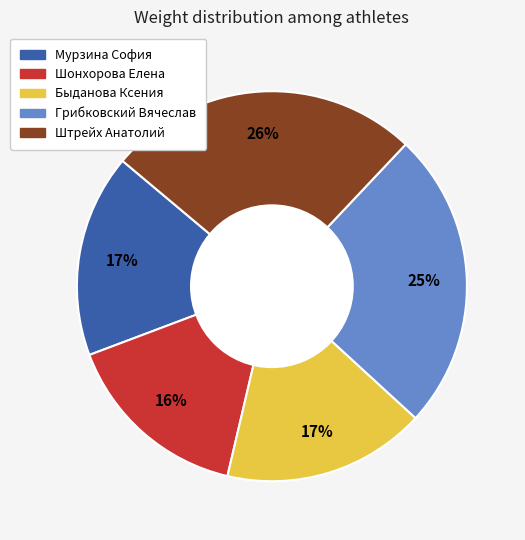

Is the sum of Грибковский Вячеслав and Быданова Ксения greater than half?

No